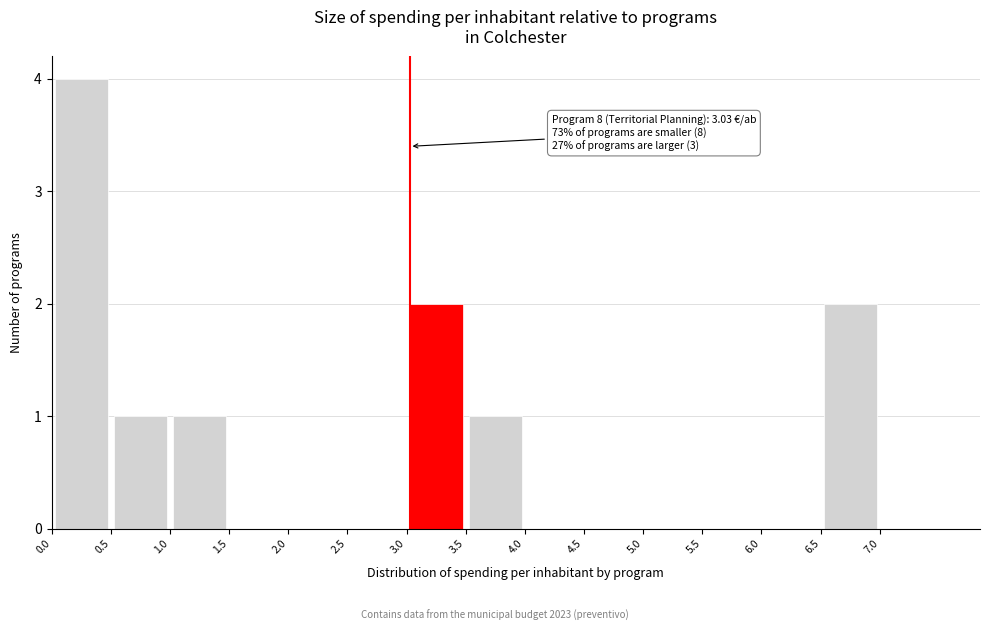

Which range on the x-axis has the tallest bar?

0.0 to 0.5